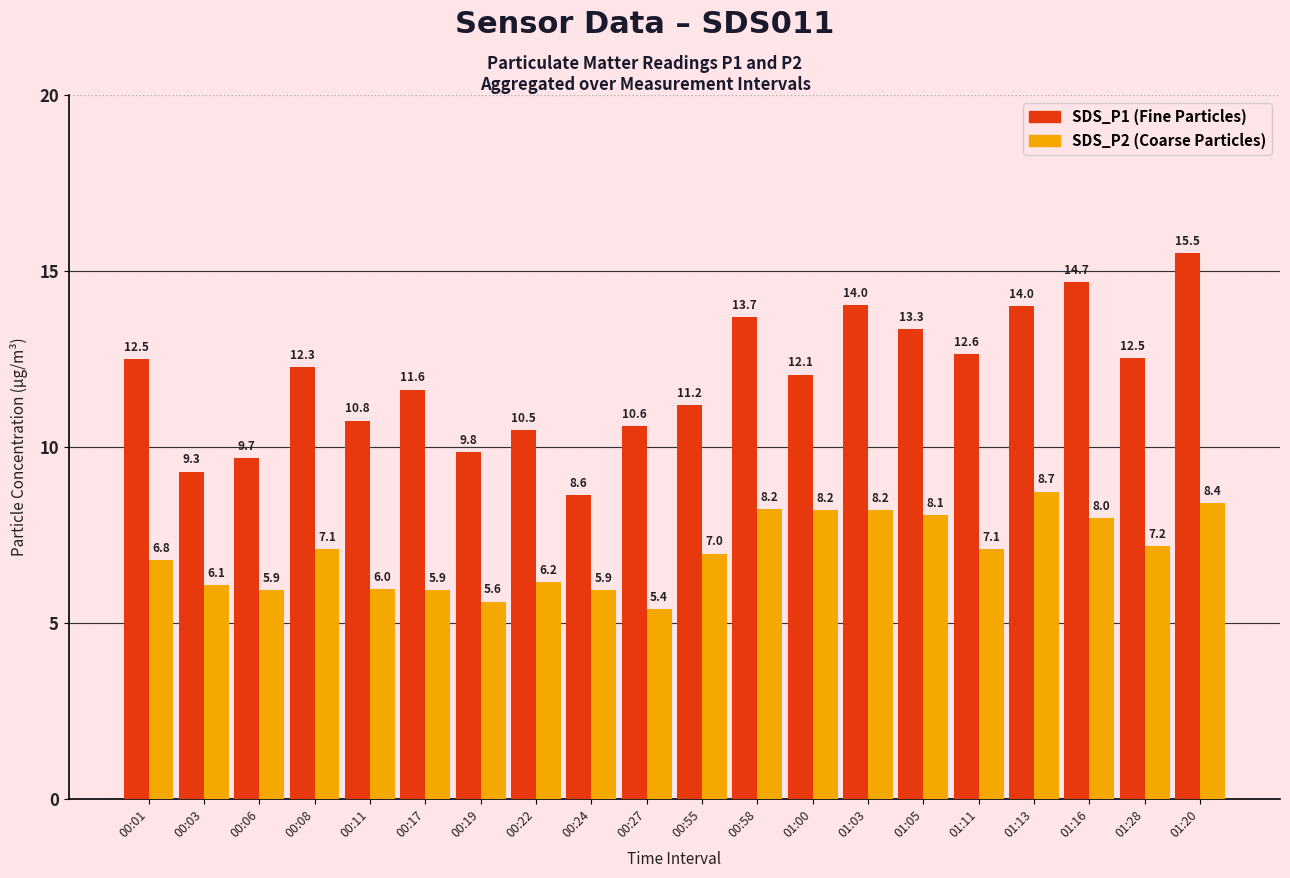

What is the total value across all series at 01:20?

23.9